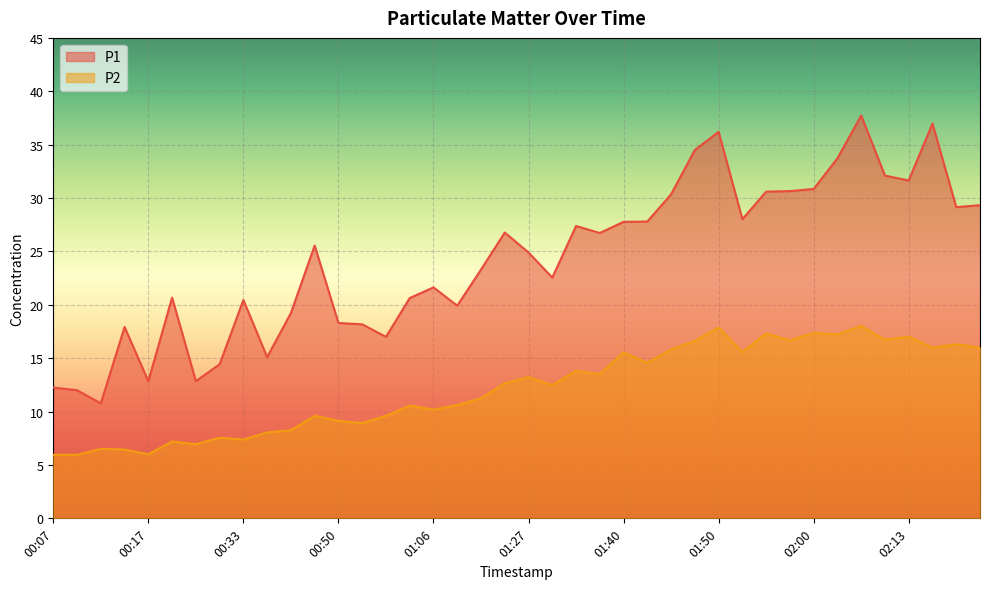

What is the difference between the maximum and minimum values in the P2 series?

12.1